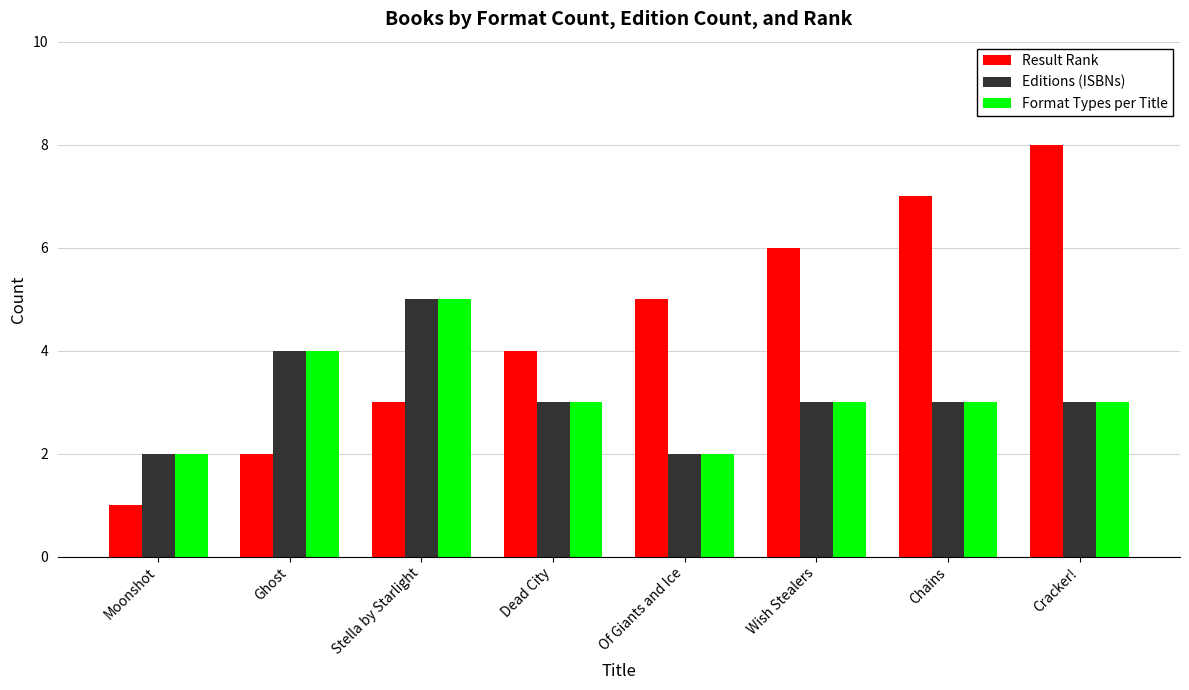

Reading left to right, what are all the values shown in this chart?

Result Rank: 1	2	3	4	5	6	7	8
Editions (ISBNs): 2	4	5	3	2	3	3	3
Format Types per Title: 2	4	5	3	2	3	3	3